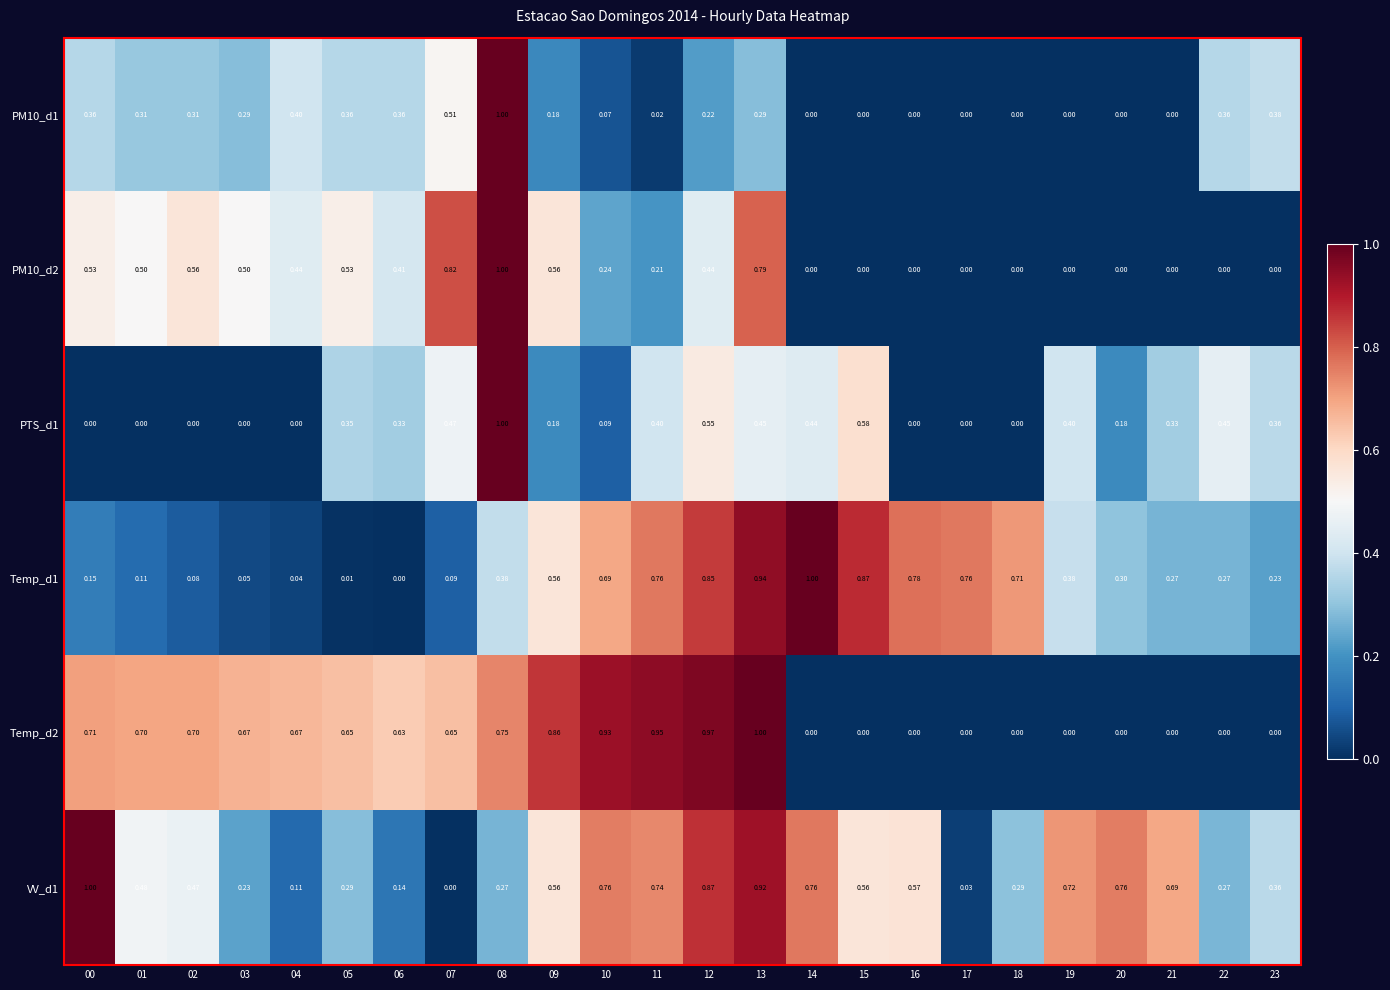

Reading left to right, what are all the values shown in this chart?

PM10_d1: 00=0.4	01=0.3	02=0.3	03=0.3	04=0.4	05=0.4	06=0.4	07=0.5	08=1.0	09=0.2	10=0.1	11=0.0	12=0.2	13=0.3	14=0.0	15=0.0	16=0.0	17=0.0	18=0.0	19=0.0	20=0.0	21=0.0	22=0.4	23=0.4
PM10_d2: 00=0.5	01=0.5	02=0.6	03=0.5	04=0.4	05=0.5	06=0.4	07=0.8	08=1.0	09=0.6	10=0.2	11=0.2	12=0.4	13=0.8	14=0.0	15=0.0	16=0.0	17=0.0	18=0.0	19=0.0	20=0.0	21=0.0	22=0.0	23=0.0
PTS_d1: 00=0.0	01=0.0	02=0.0	03=0.0	04=0.0	05=0.3	06=0.3	07=0.5	08=1.0	09=0.2	10=0.1	11=0.4	12=0.6	13=0.5	14=0.4	15=0.6	16=0.0	17=0.0	18=0.0	19=0.4	20=0.2	21=0.3	22=0.5	23=0.4
Temp_d1: 00=0.1	01=0.1	02=0.1	03=0.1	04=0.0	05=0.0	06=0.0	07=0.1	08=0.4	09=0.6	10=0.7	11=0.8	12=0.8	13=0.9	14=1.0	15=0.9	16=0.8	17=0.8	18=0.7	19=0.4	20=0.3	21=0.3	22=0.3	23=0.2
Temp_d2: 00=0.7	01=0.7	02=0.7	03=0.7	04=0.7	05=0.7	06=0.6	07=0.7	08=0.8	09=0.9	10=0.9	11=0.9	12=1.0	13=1.0	14=0.0	15=0.0	16=0.0	17=0.0	18=0.0	19=0.0	20=0.0	21=0.0	22=0.0	23=0.0
VV_d1: 00=1.0	01=0.5	02=0.5	03=0.2	04=0.1	05=0.3	06=0.1	07=0.0	08=0.3	09=0.6	10=0.8	11=0.7	12=0.9	13=0.9	14=0.8	15=0.6	16=0.6	17=0.0	18=0.3	19=0.7	20=0.8	21=0.7	22=0.3	23=0.4